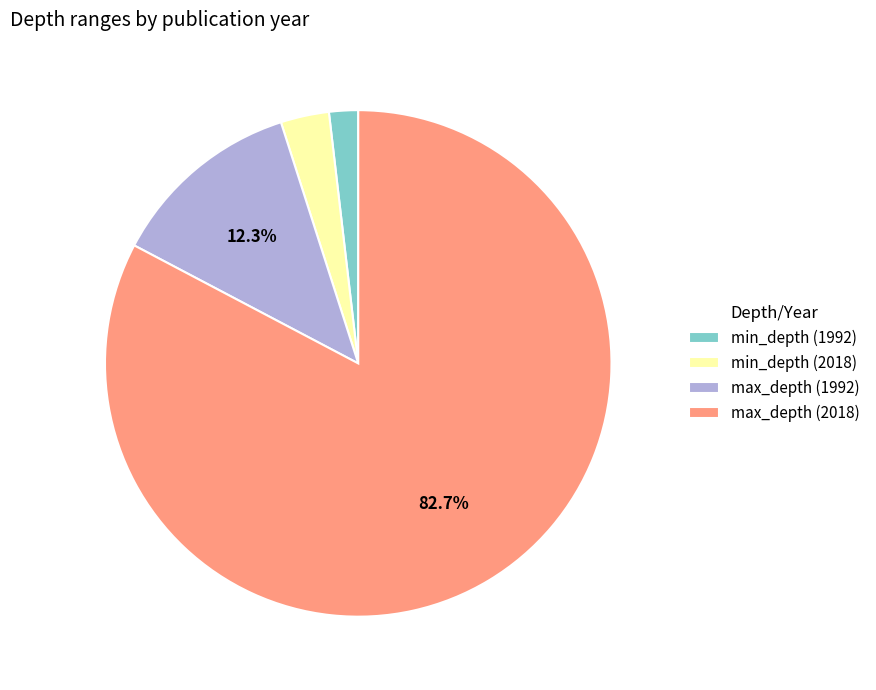

Does any single category account for the majority?

Yes